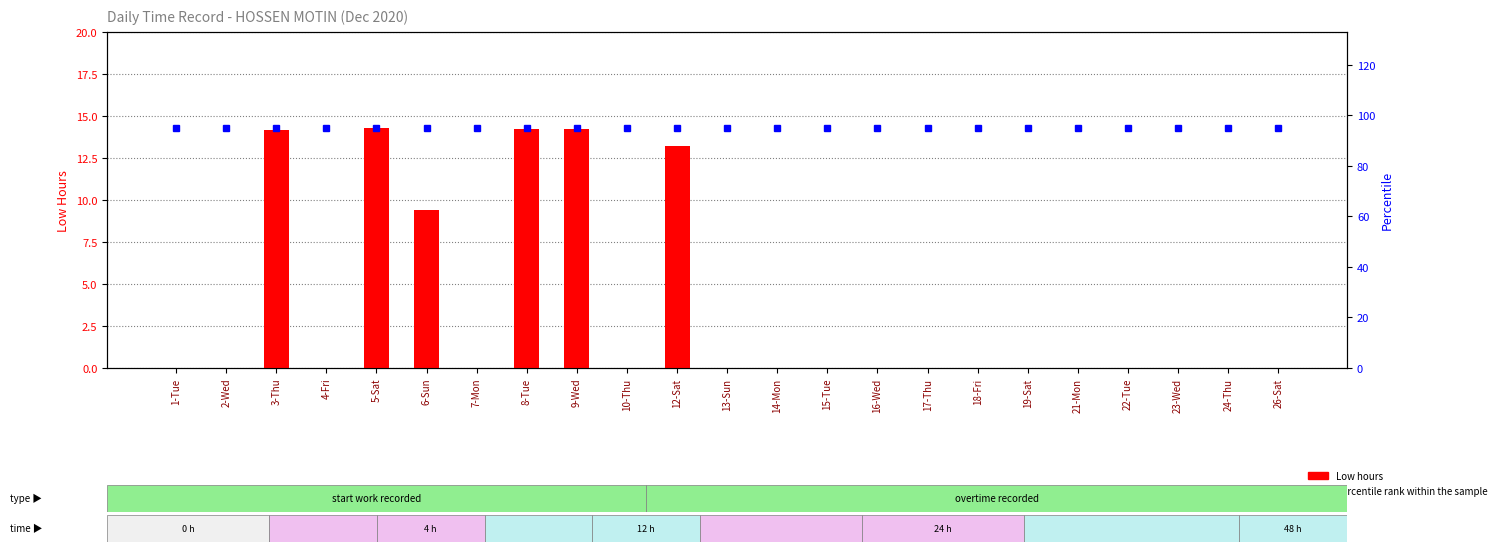

What is the difference between the highest and lowest values at 7-Mon?

95.0